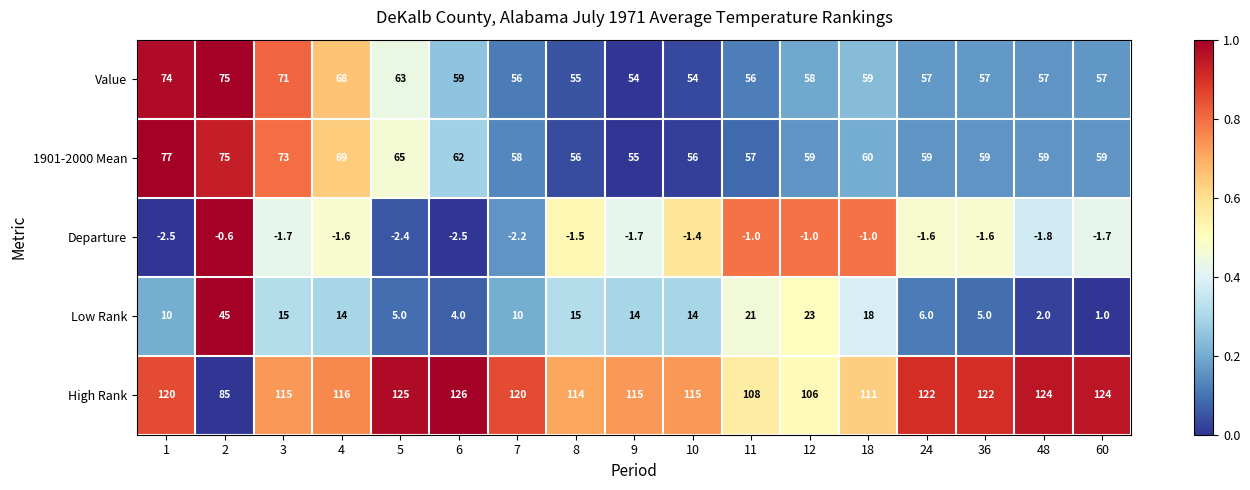

What is the difference between the maximum and minimum values in the Departure series?

1.9